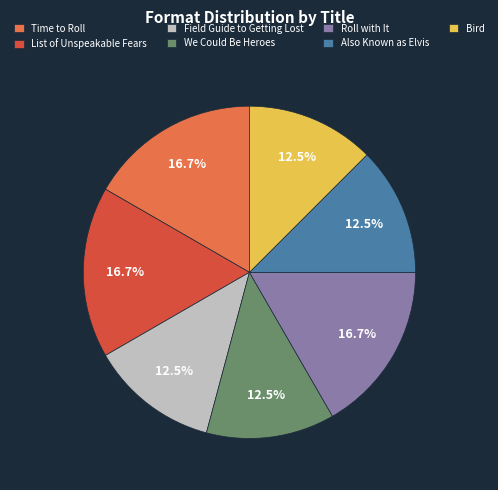

Between Time to Roll and We Could Be Heroes, which is larger?

Time to Roll